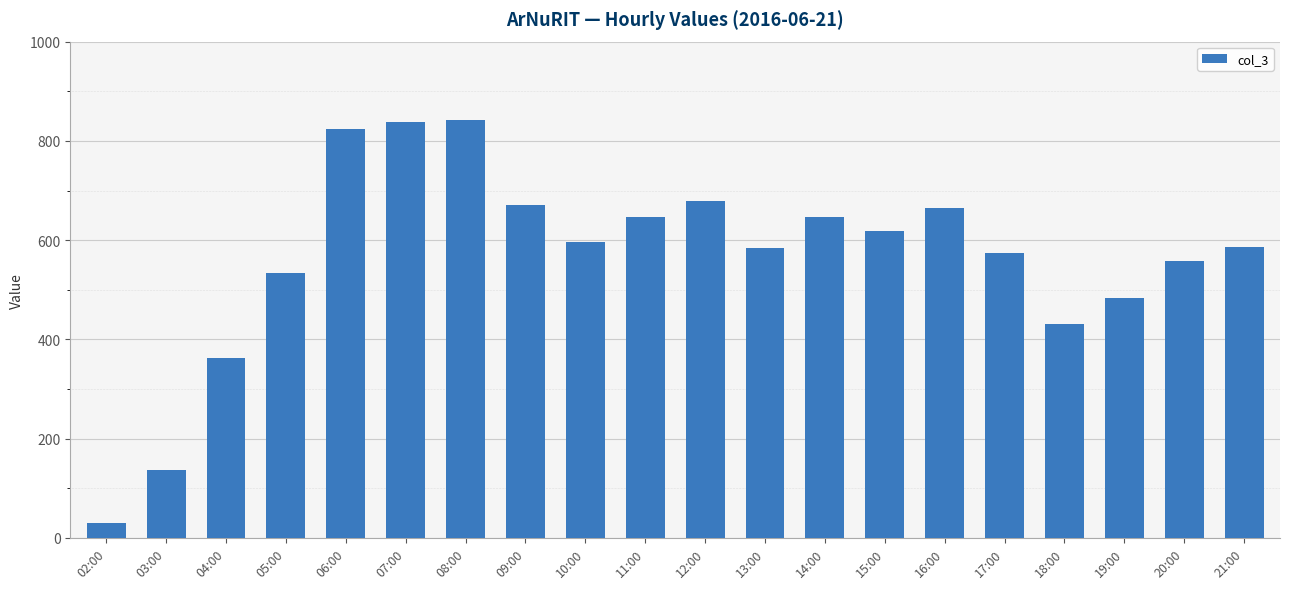

Does the chart contain stacked bars?

No